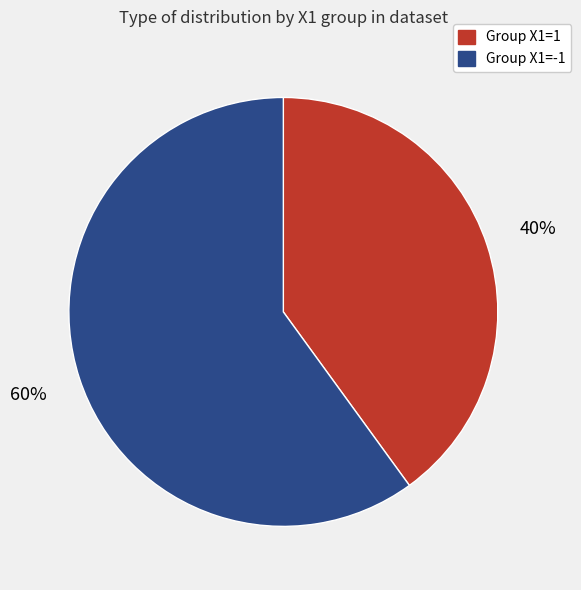

To the nearest percent, what is the average slice percentage?

50%